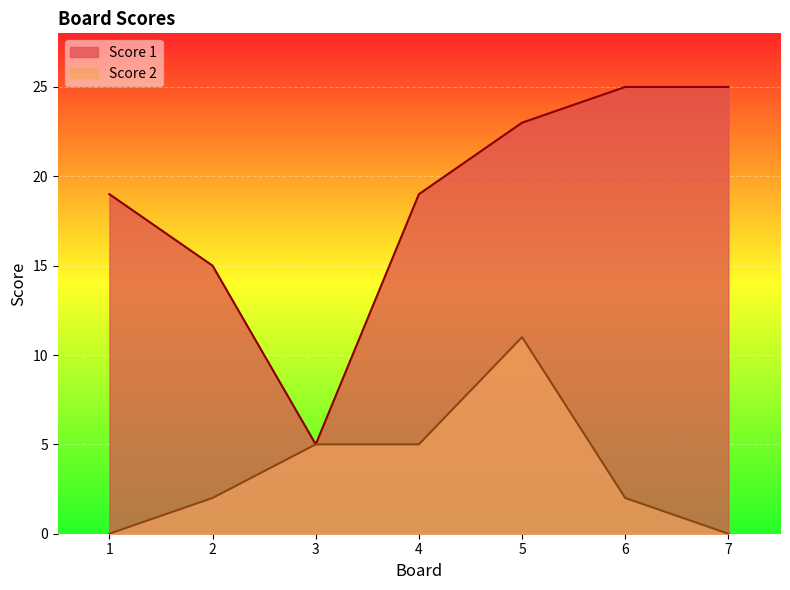

What is the total value across all series at 6?

27